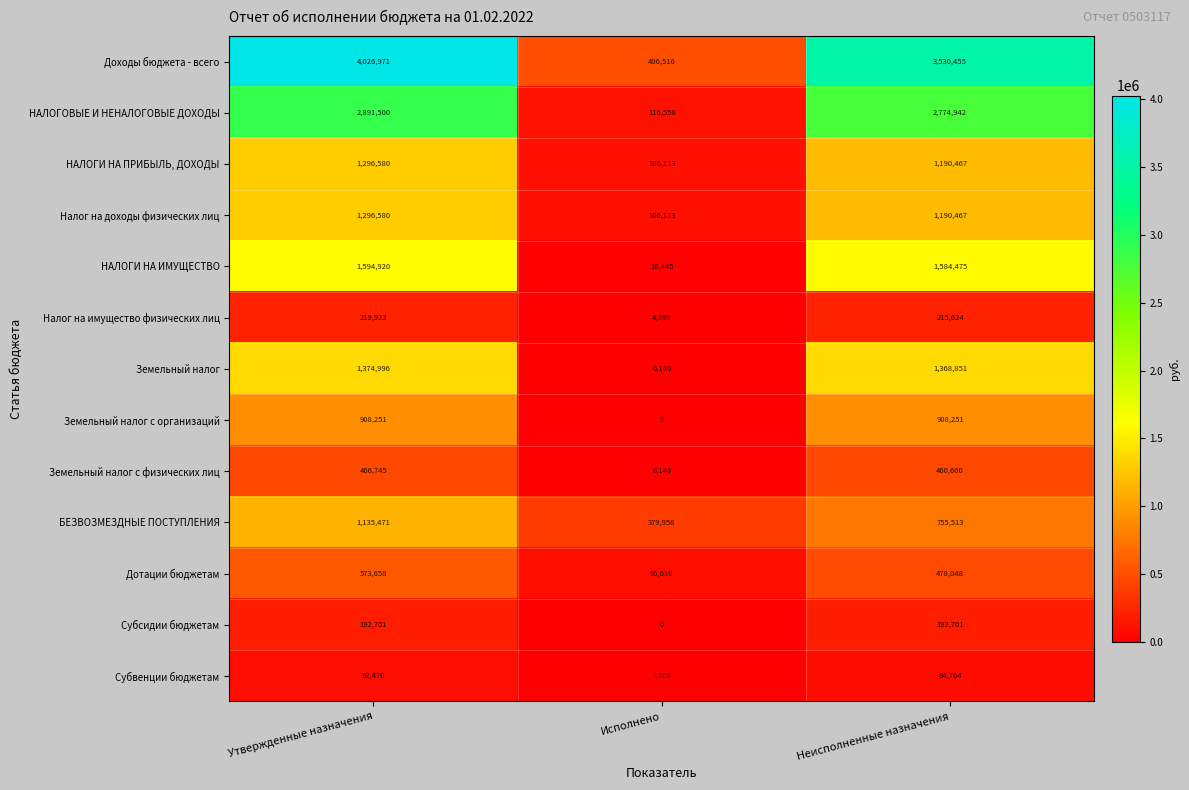

Is it true that Земельный налог с физических лиц equals 6146 at Исполнено?

True